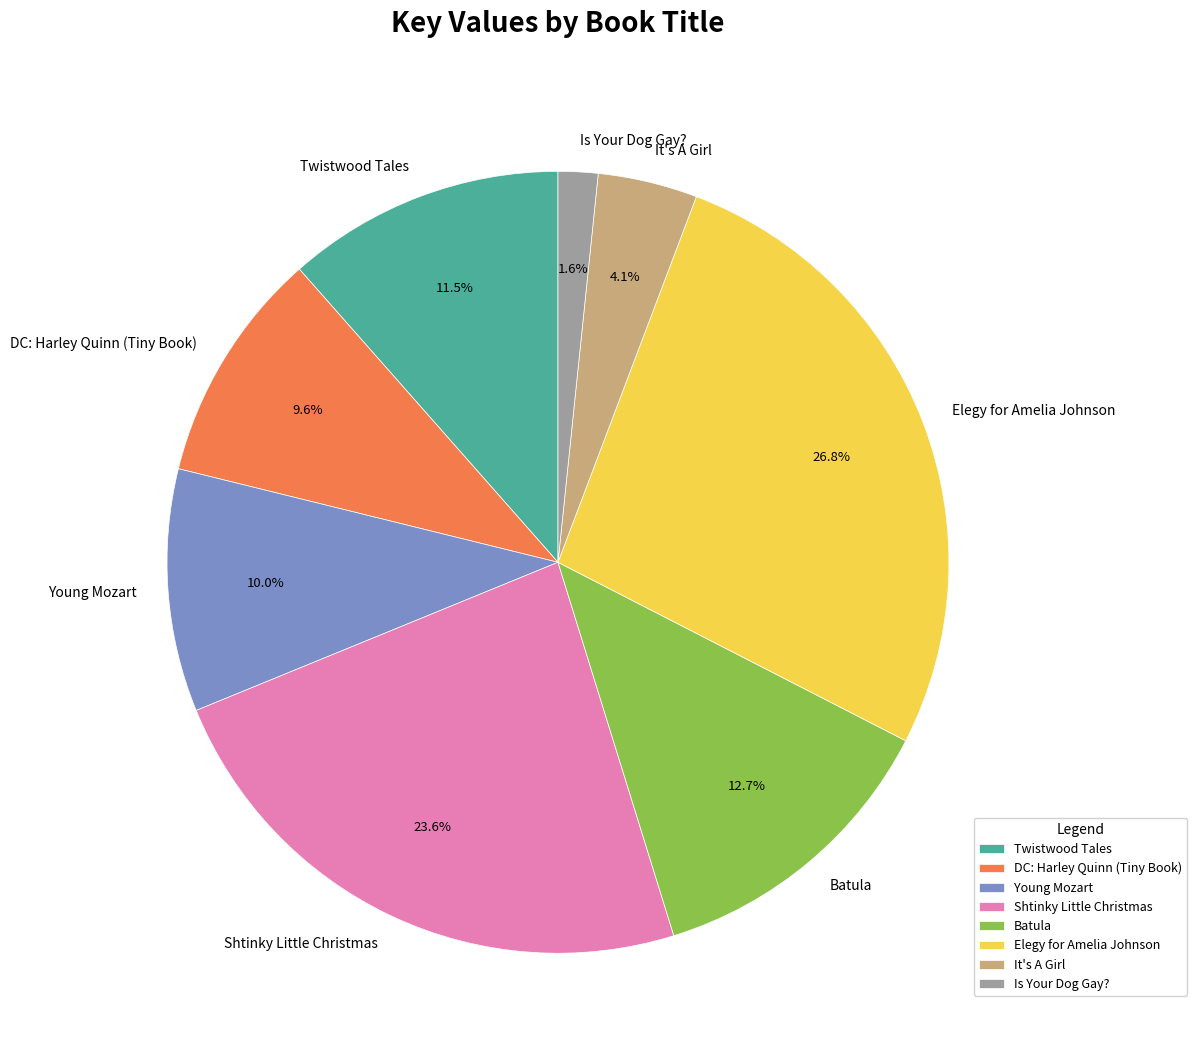

To the nearest percent, what portion does Batula represent?

13%